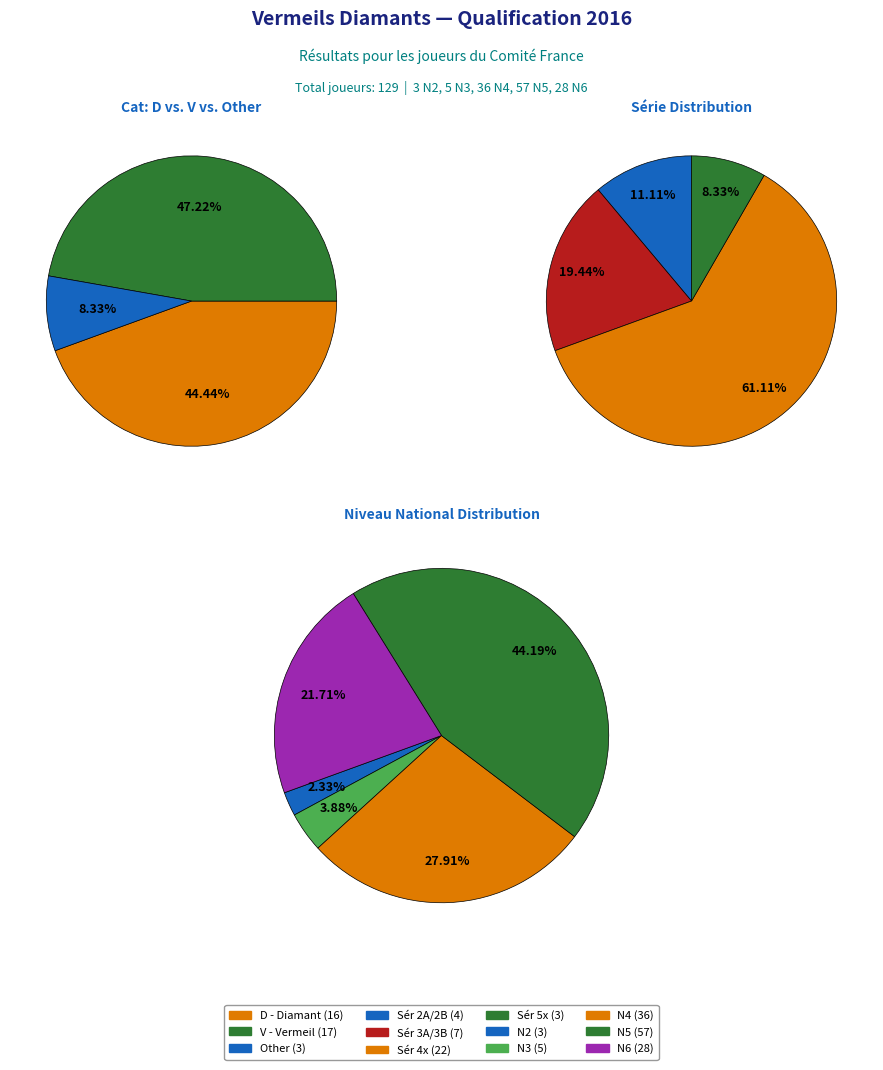

Which slice is the largest?

V